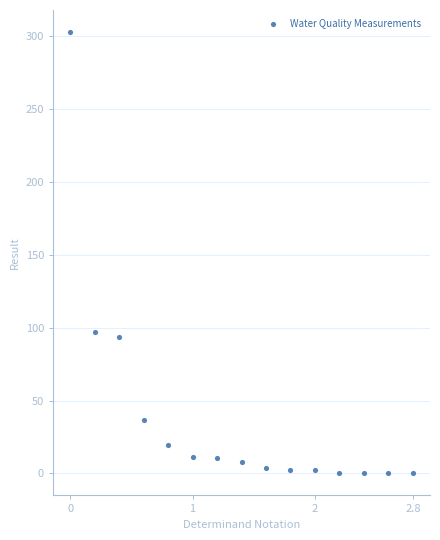

What is the range of Y values (max minus min)?

303.0